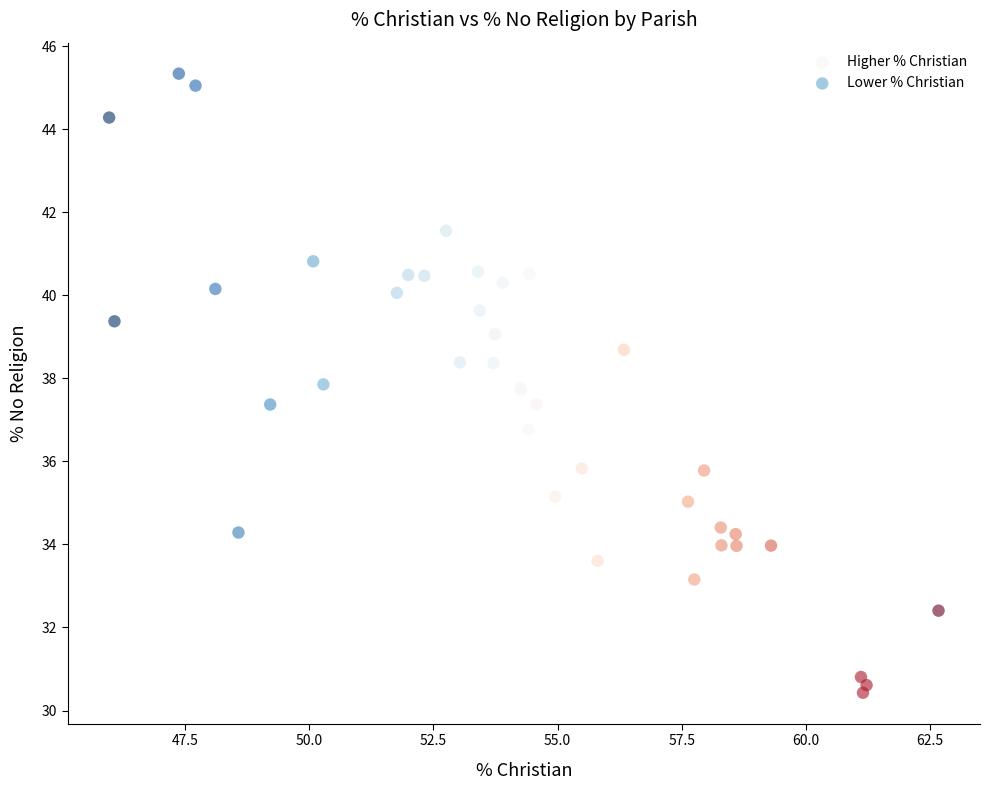

Which series contains the highest Y value?

Lower % Christian